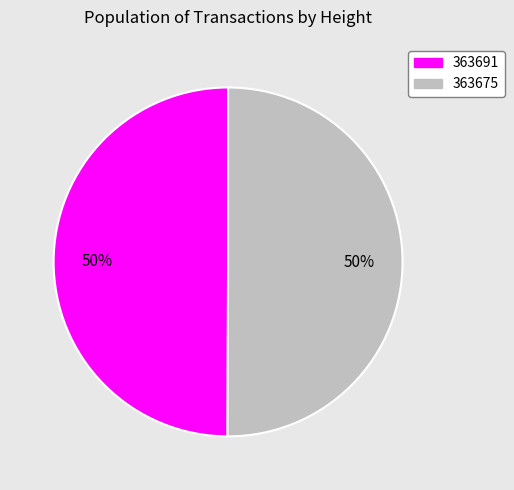

How many slices are in this pie chart?

2